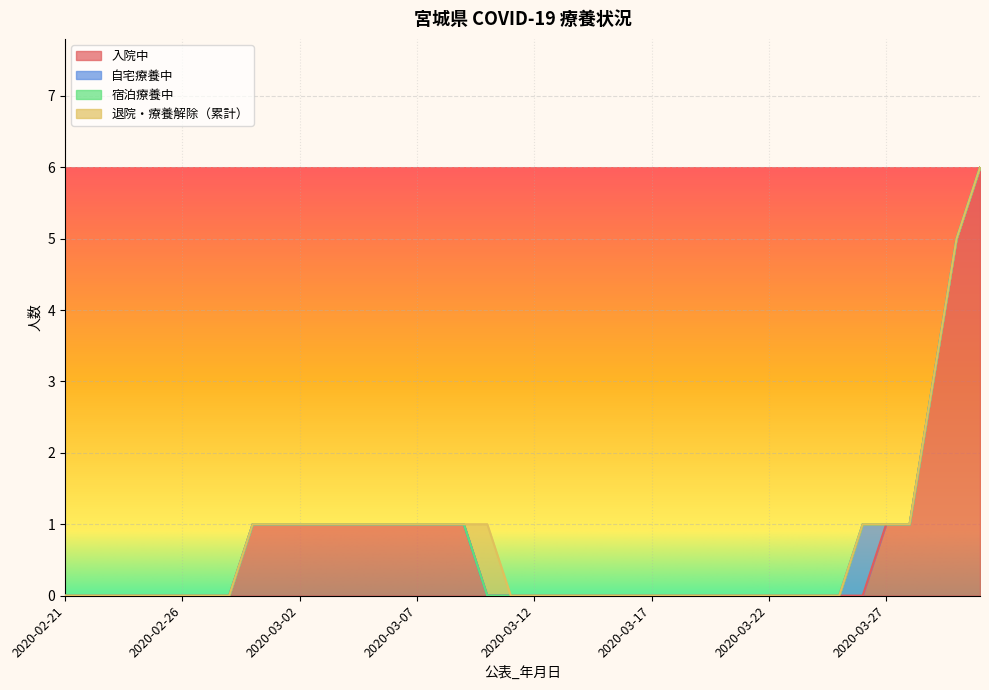

What is the spread (max minus min) of values at 2020-03-05?

1